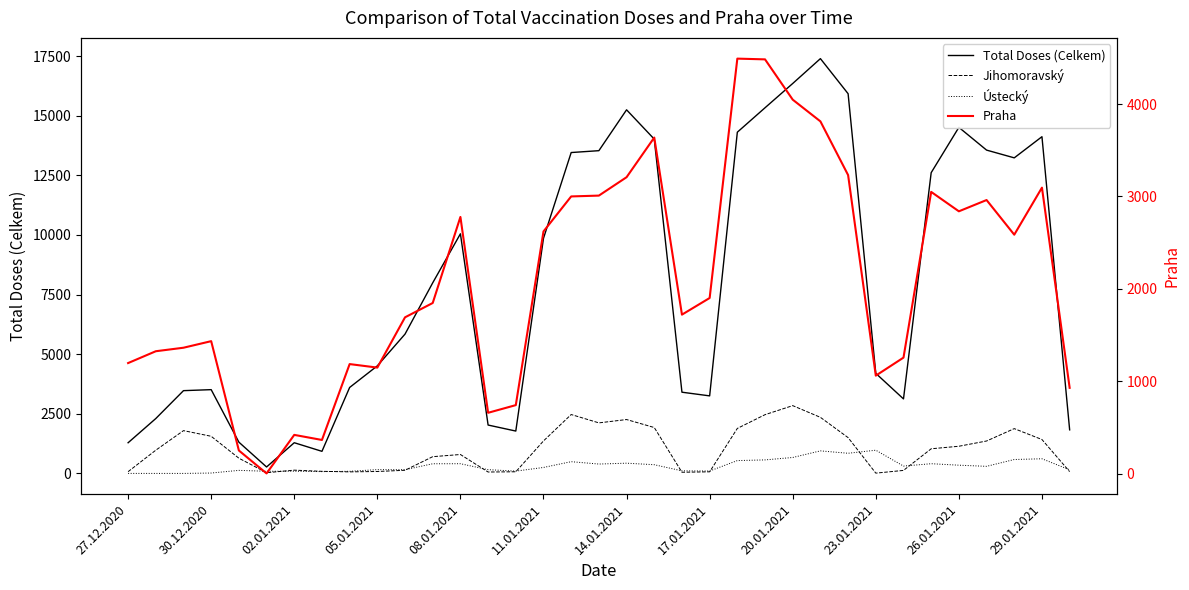

Does the chart have visible grid lines?

No